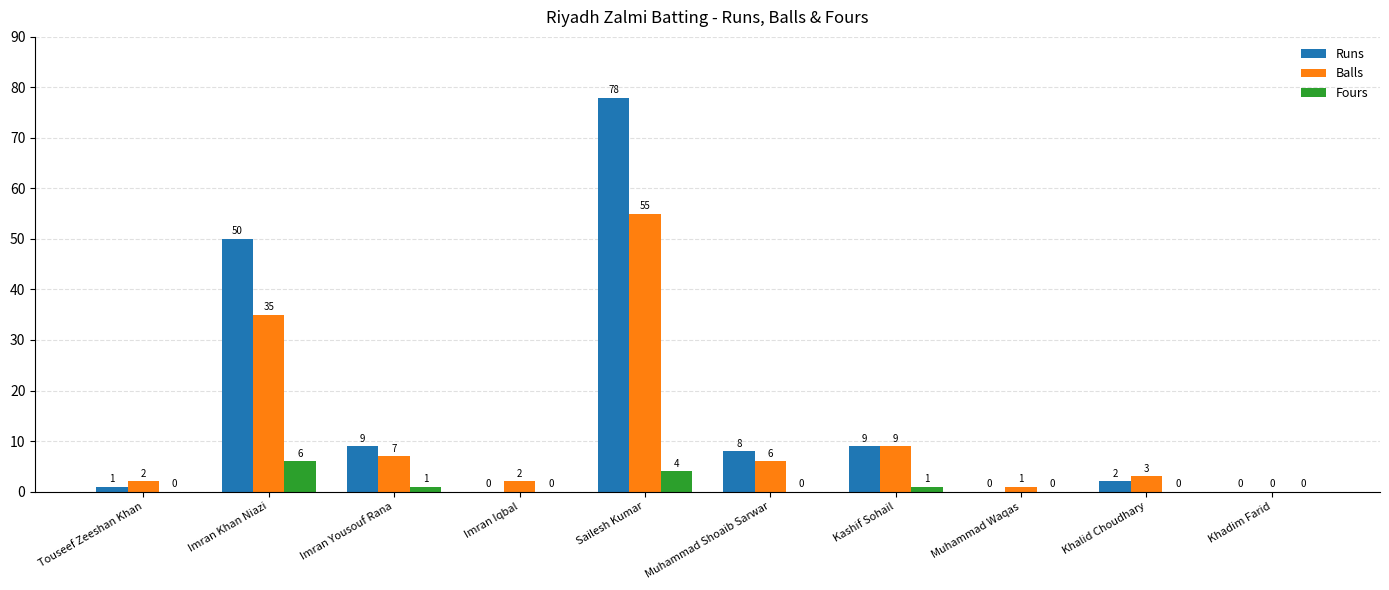

True or false: Fours has a value of 0 at Khalid Choudhary.

True